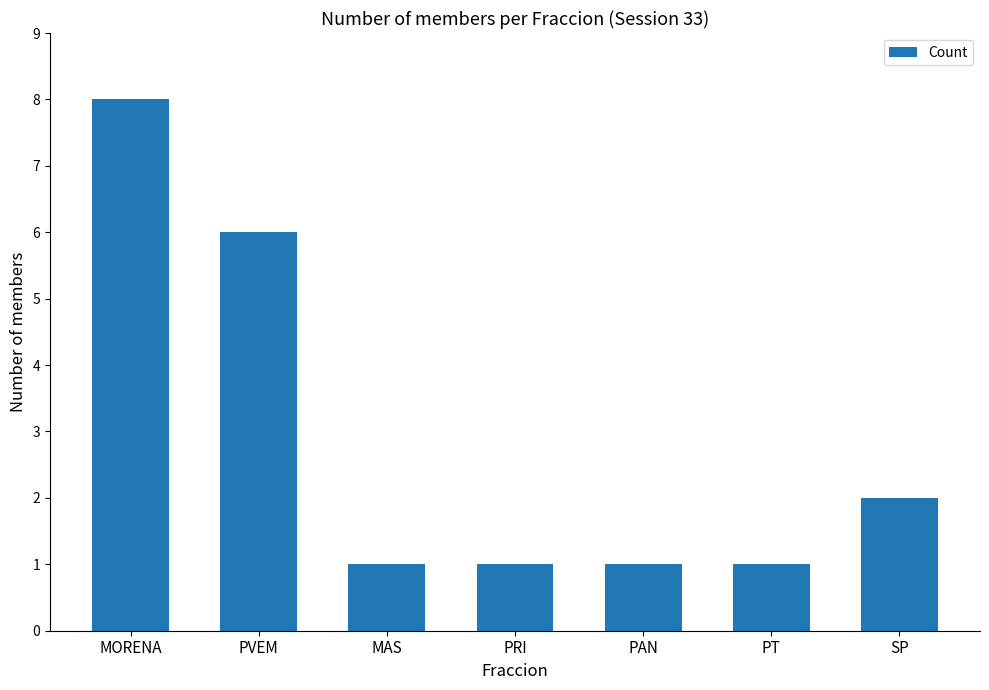

Is it true that the value at PAN is 1?

True